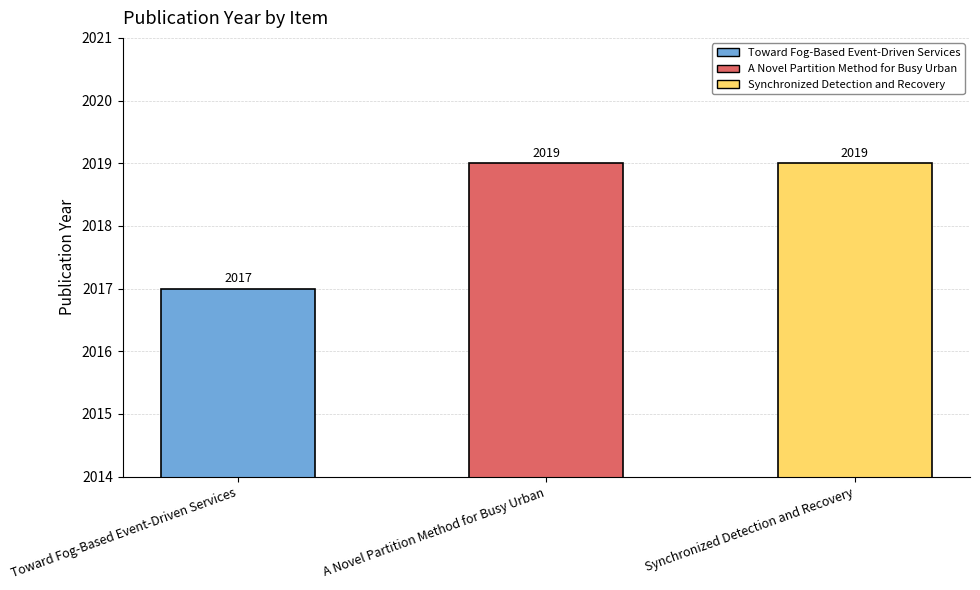

What is the approximate value at Synchronized Detection and Recovery?

2019